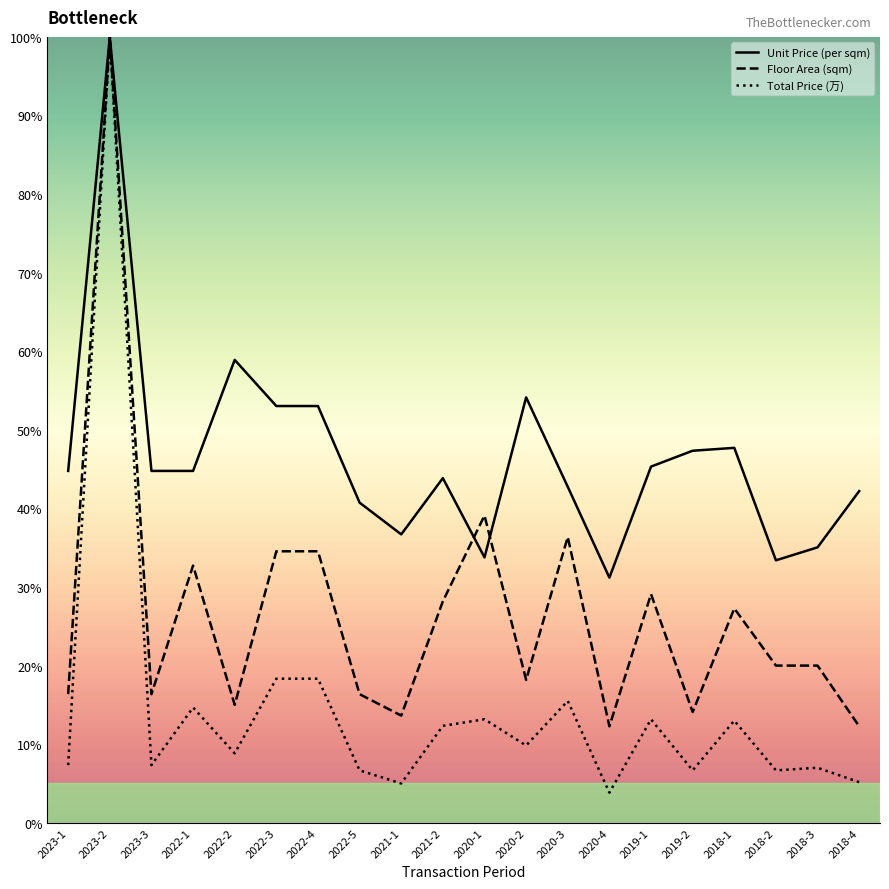

Where is the first local minimum for Total Price (万)?

2023-3